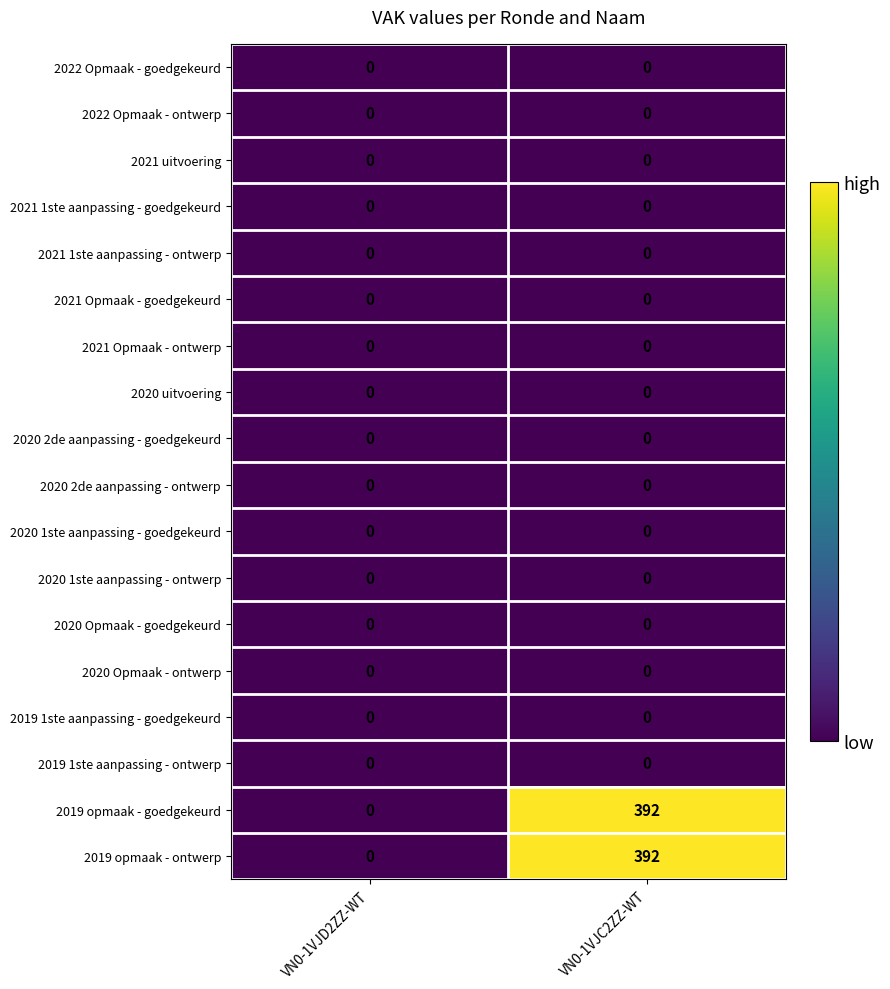

The value of 2020 Opmaak - goedgekeurd at VN0-1VJD2ZZ-WT is 0. True or false?

True